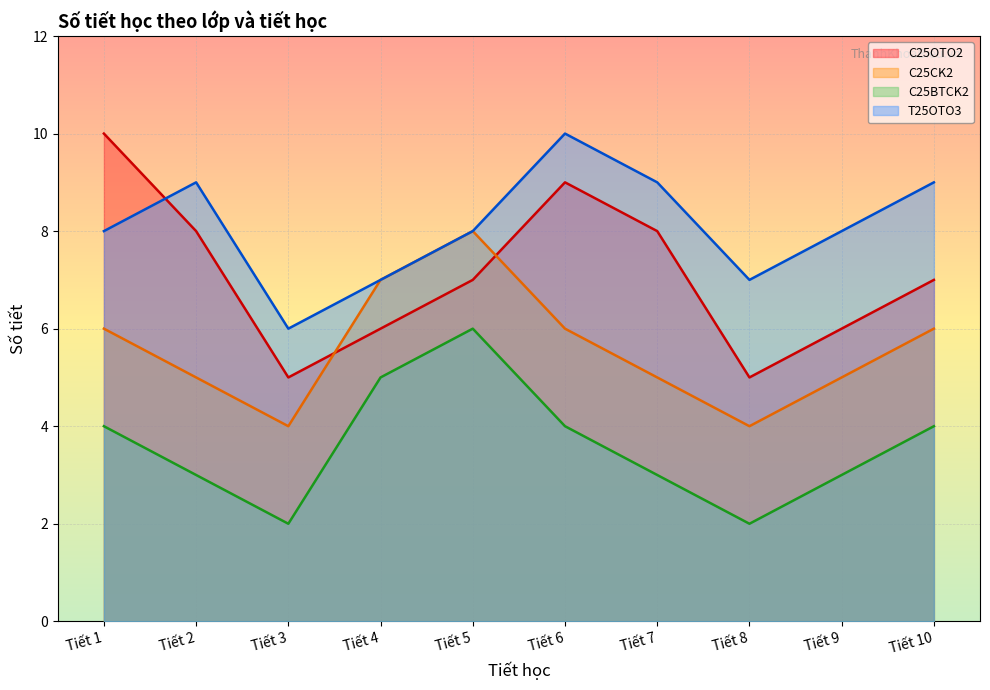

Reading left to right, what are all the values shown in this chart?

C25OTO2: Tiết 1=10	Tiết 2=8	Tiết 3=5	Tiết 4=6	Tiết 5=7	Tiết 6=9	Tiết 7=8	Tiết 8=5	Tiết 9=6	Tiết 10=7
C25CK2: Tiết 1=6	Tiết 2=5	Tiết 3=4	Tiết 4=7	Tiết 5=8	Tiết 6=6	Tiết 7=5	Tiết 8=4	Tiết 9=5	Tiết 10=6
C25BTCK2: Tiết 1=4	Tiết 2=3	Tiết 3=2	Tiết 4=5	Tiết 5=6	Tiết 6=4	Tiết 7=3	Tiết 8=2	Tiết 9=3	Tiết 10=4
T25OTO3: Tiết 1=8	Tiết 2=9	Tiết 3=6	Tiết 4=7	Tiết 5=8	Tiết 6=10	Tiết 7=9	Tiết 8=7	Tiết 9=8	Tiết 10=9